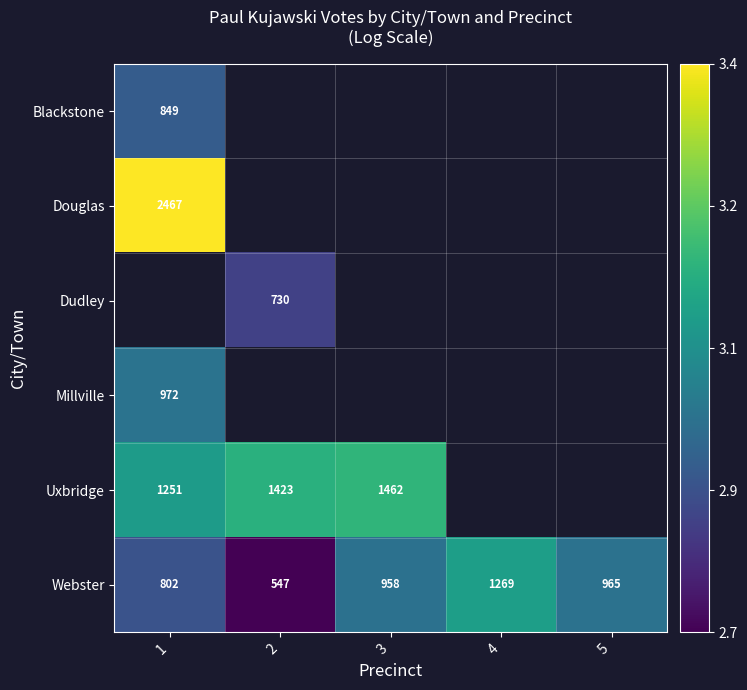

Which category has the lowest value in the Douglas series?

1